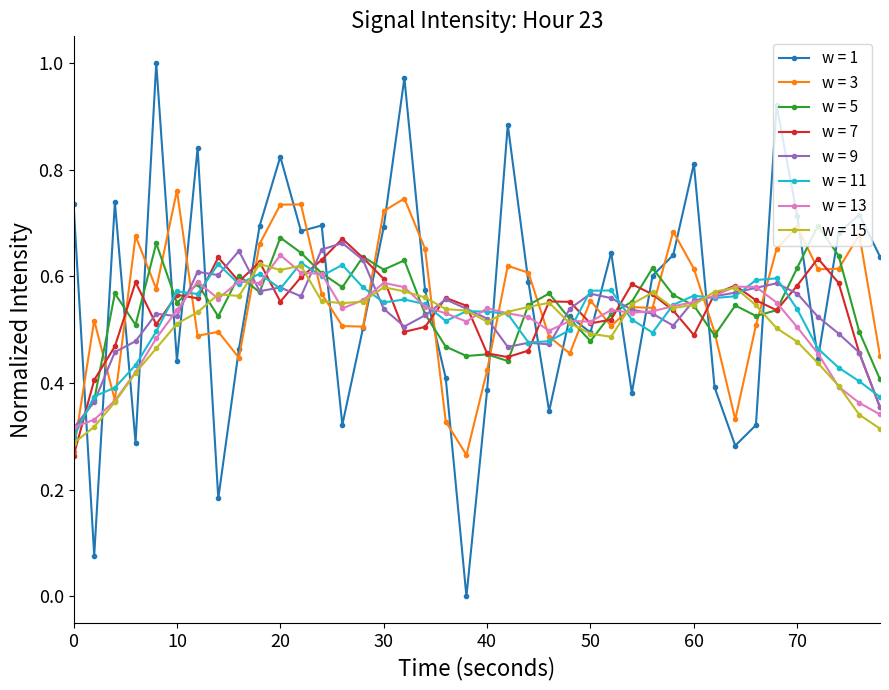

Which series has the largest range (max minus min)?

w = 1